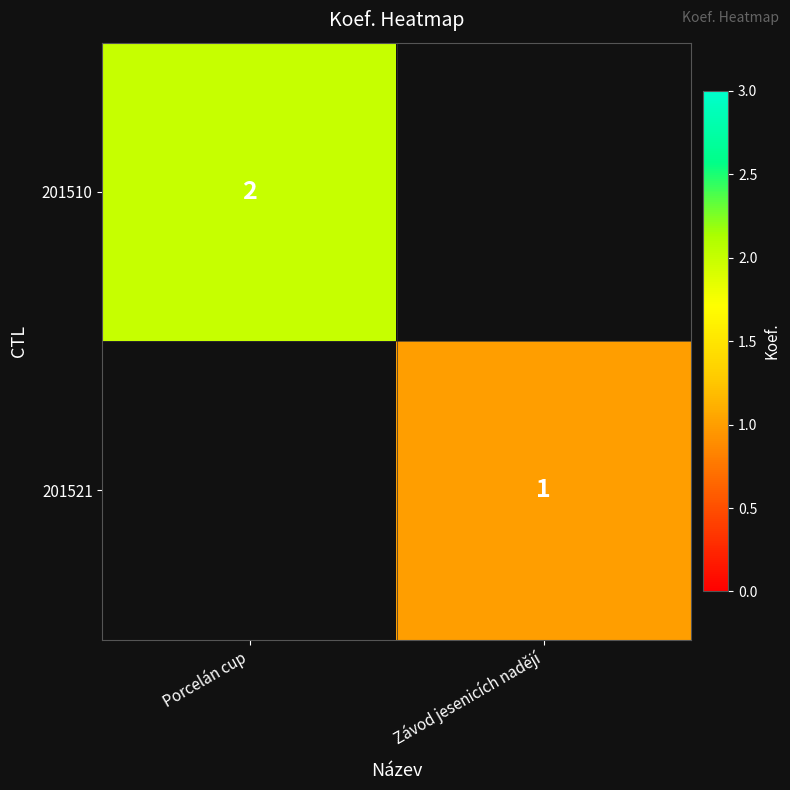

Is it true that 201521 equals 1 at Závod jesenicích nadějí?

True